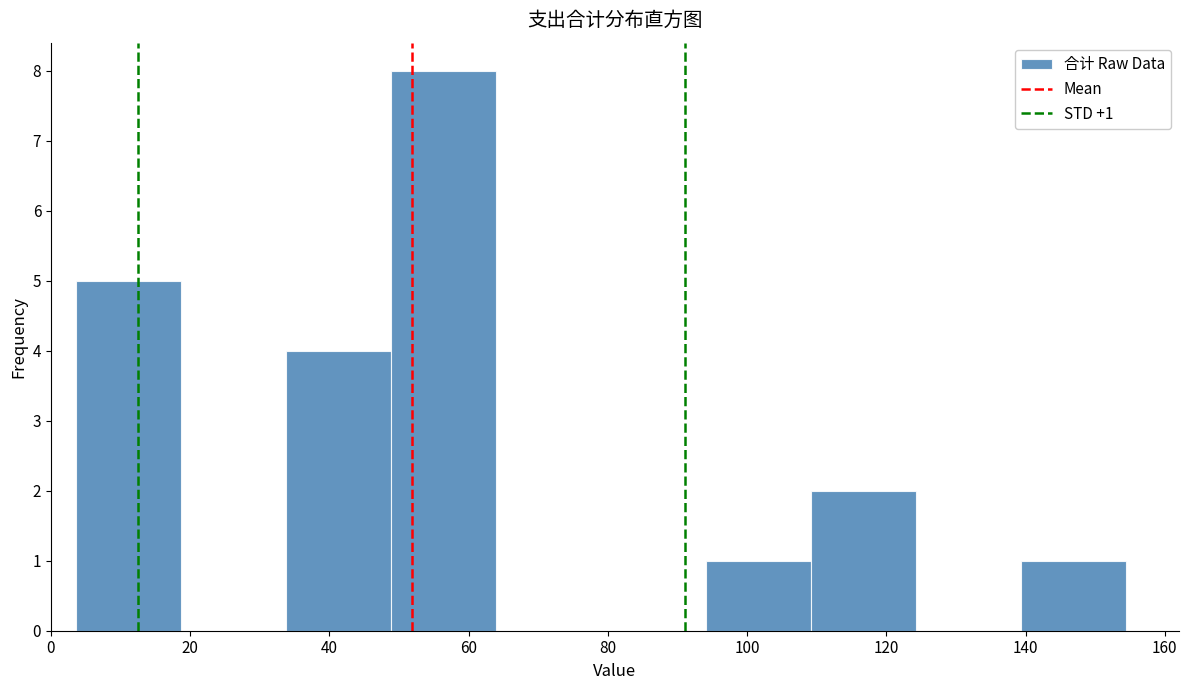

Over which range of the x-axis is the bar tallest?

48 to 64